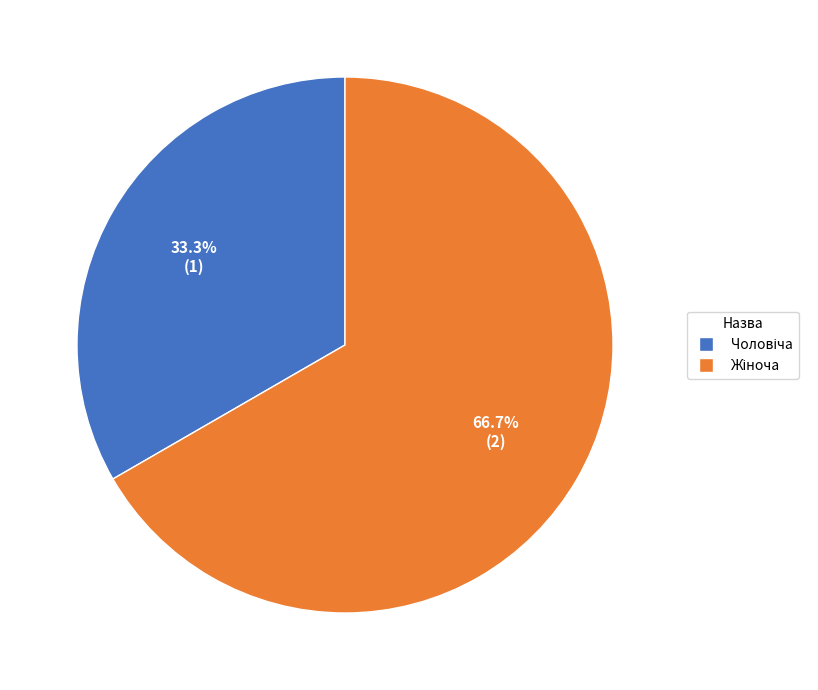

Does any single category account for the majority?

Yes